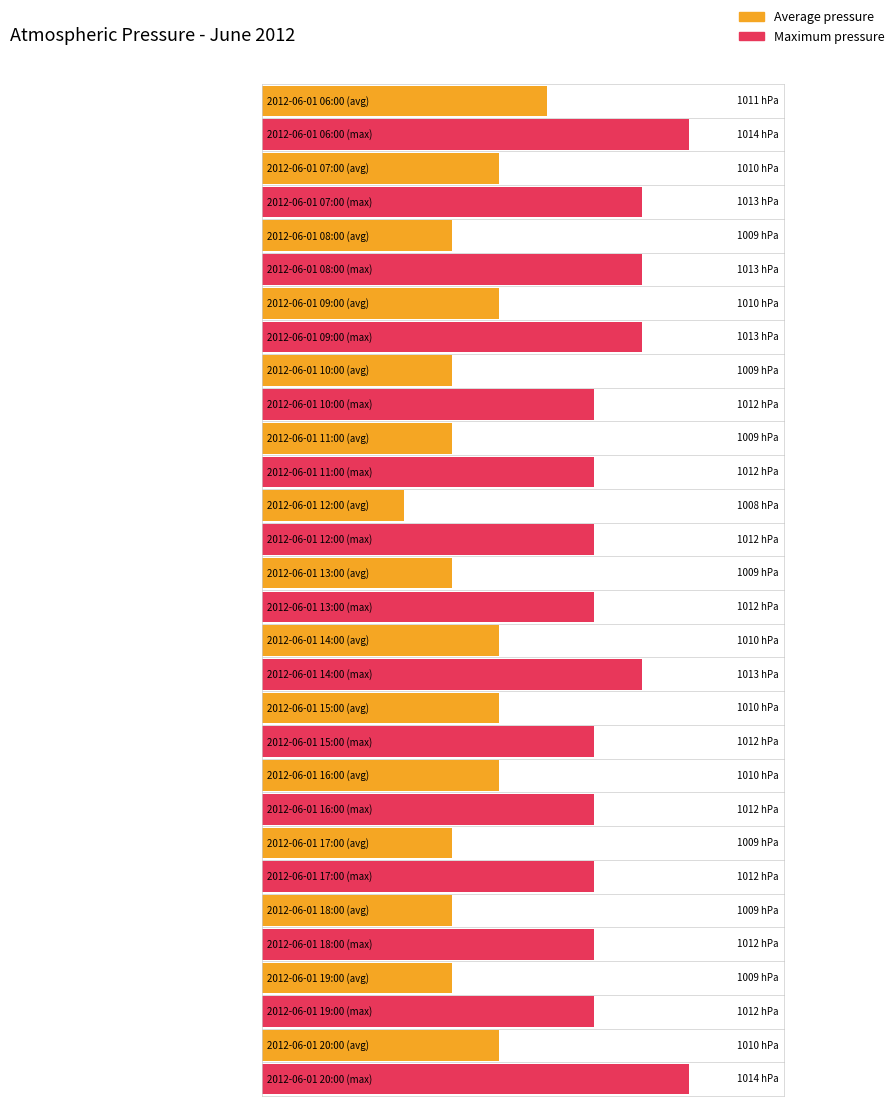

True or false: Maximum pressure has a value of 299 at 2012-06-01 08:00.

False